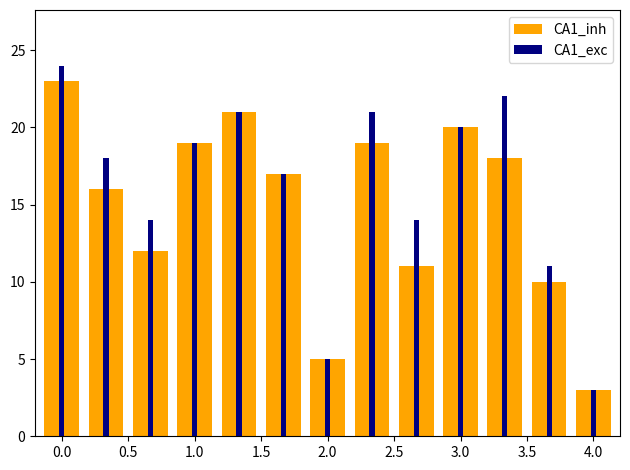

What is the value of the CA1_inh bar at the 10th from the left?

20